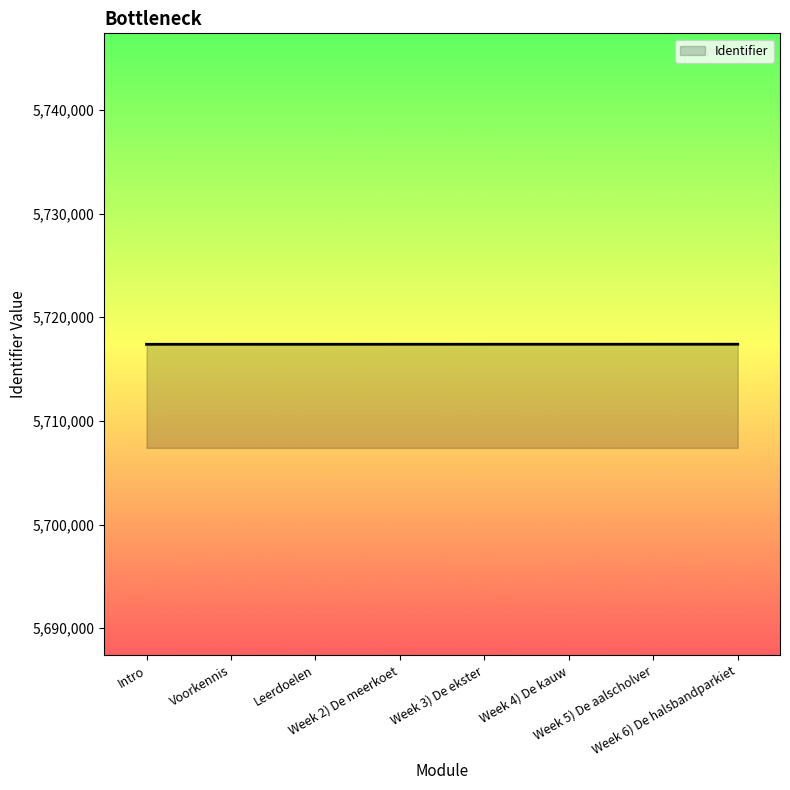

Does the chart display data point markers on the line(s)?

No